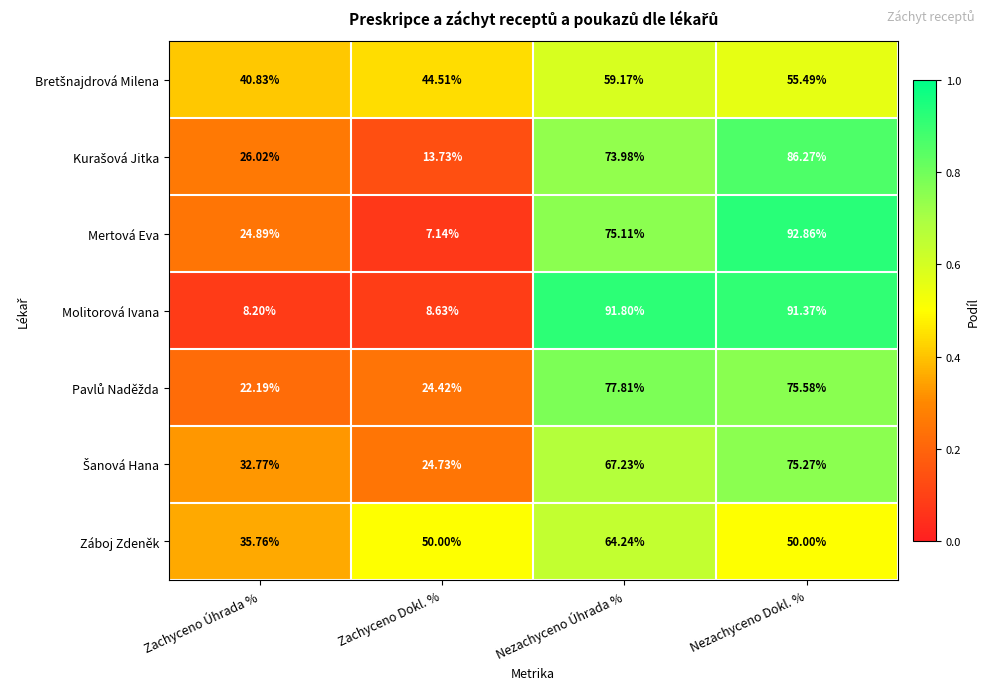

At which category is the sum across all series the highest?

Nezachyceno Dokl. %